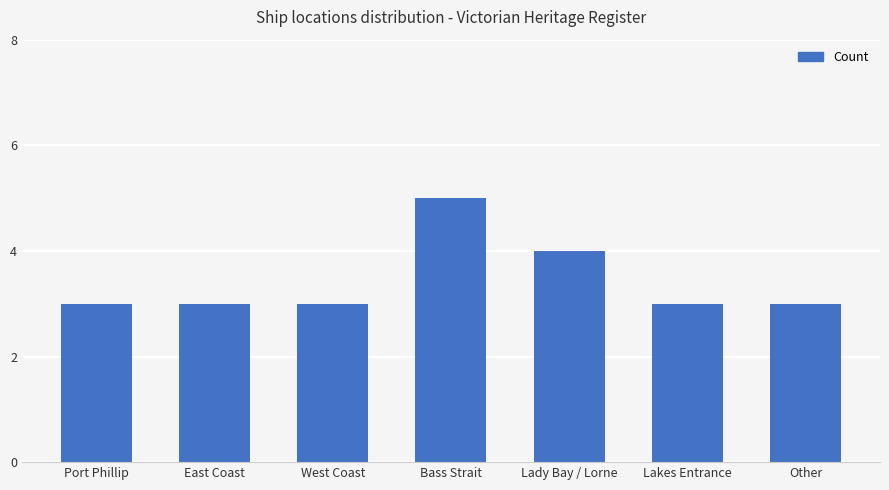

What is the greatest value displayed?

5